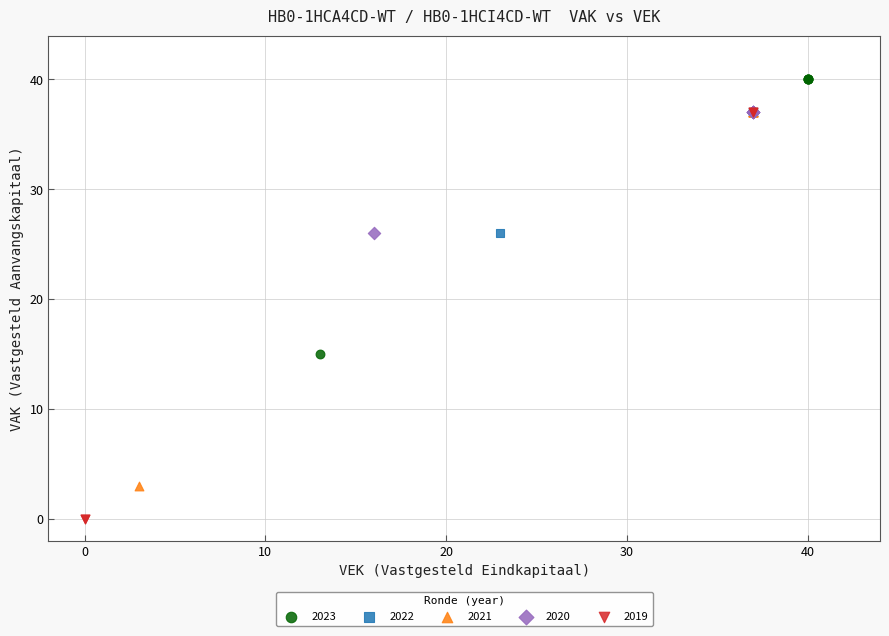

Which series reaches the maximum Y coordinate?

2023